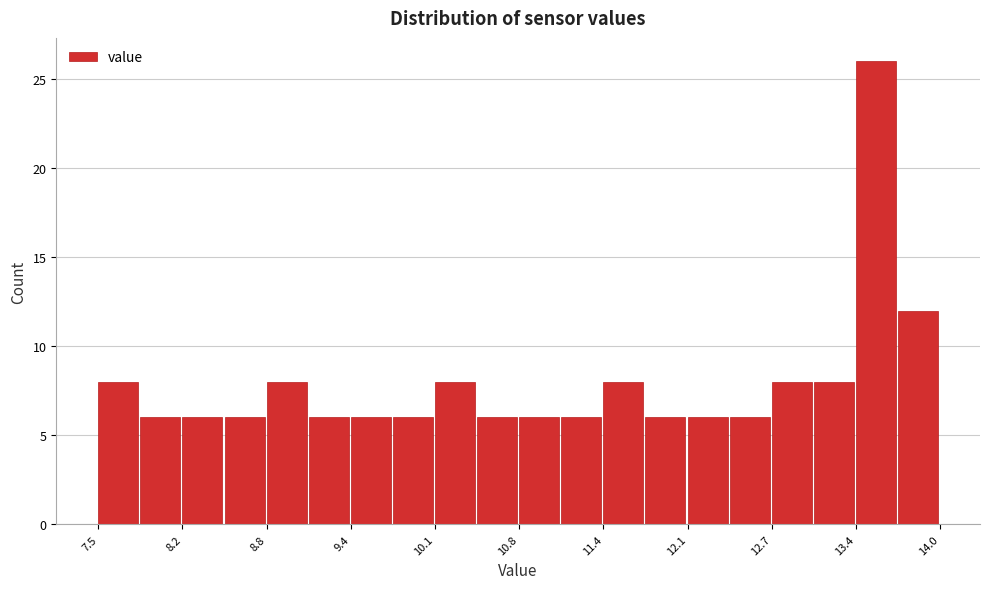

Read against the x-axis, roughly where is the centre of the tallest bar?

13.5